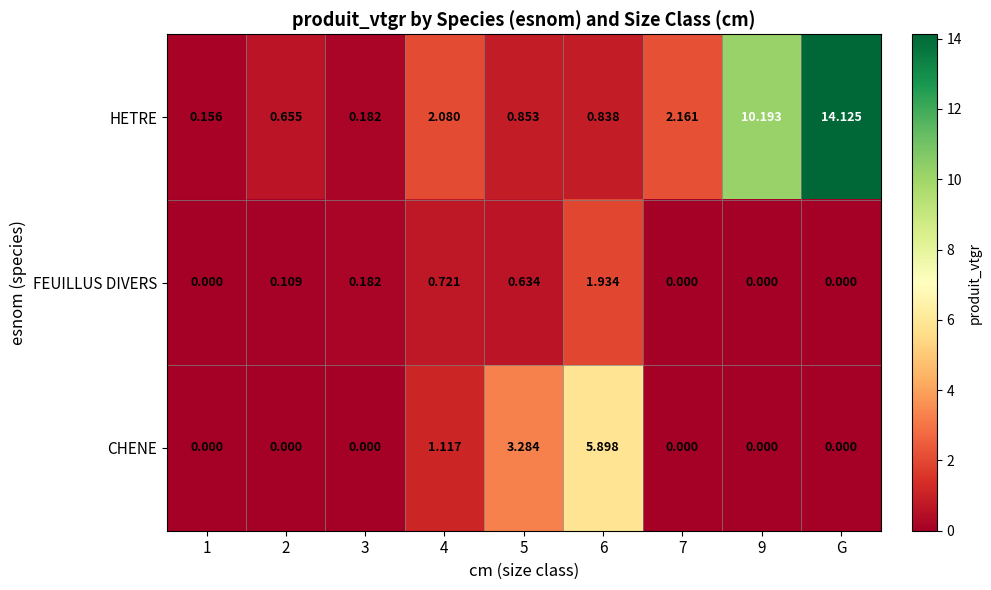

Which series changed the most between 3 and 5?

CHENE